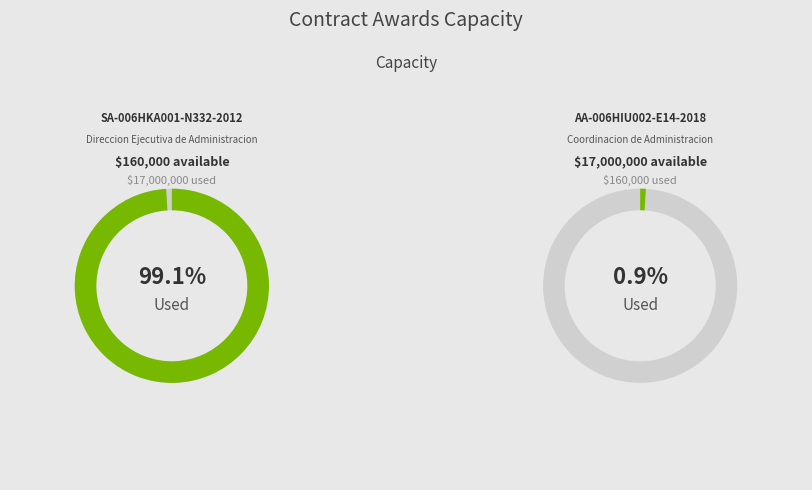

What is the change in value from SA-006HKA001-N332-2012 to AA-006HIU002-E14-2018?

-16840000